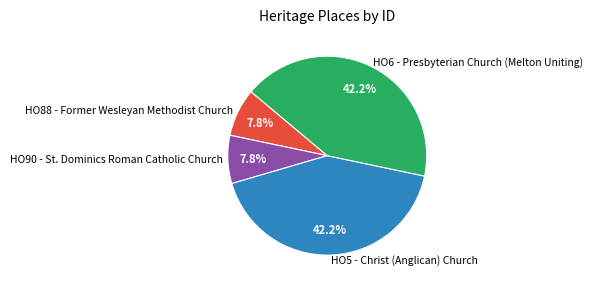

What is the ratio of the value at HO6 - Presbyterian Church (Melton Uniting) to the value at HO90 - St. Dominics Roman Catholic Church?

5.4